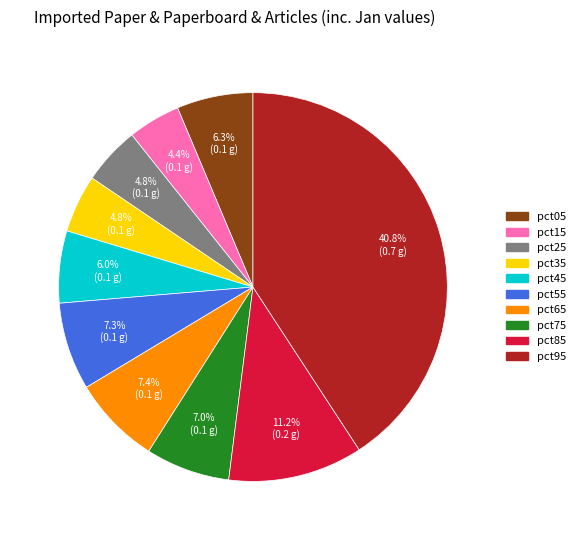

To the nearest percent, what is the combined percentage of pct75 and pct45?

13%